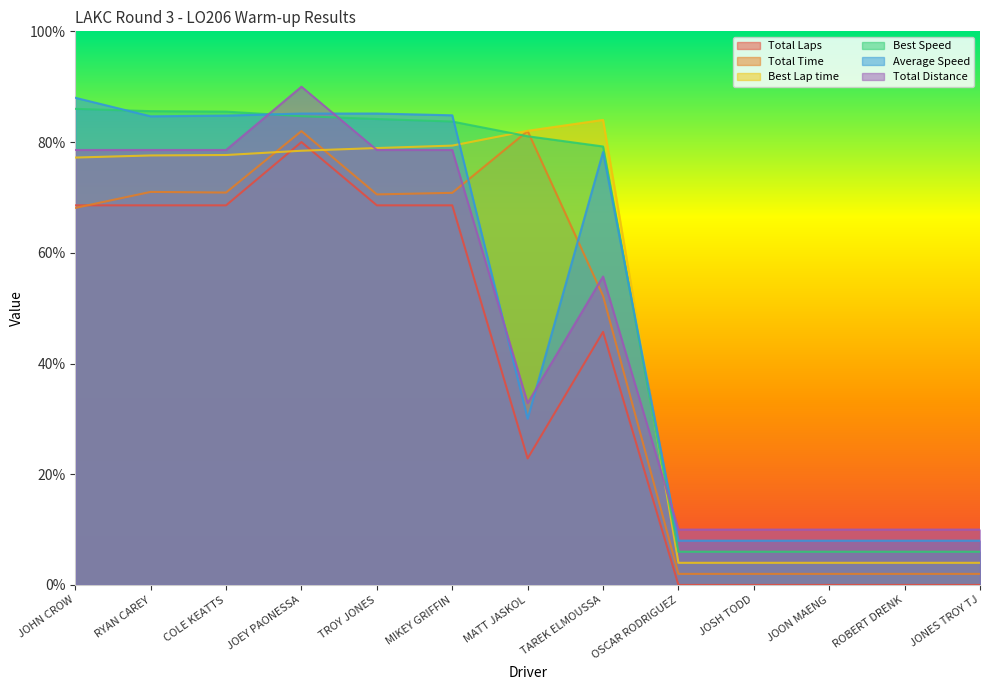

Between JOEY PAONESSA and TAREK ELMOUSSA, which series saw the biggest shift?

Total Laps